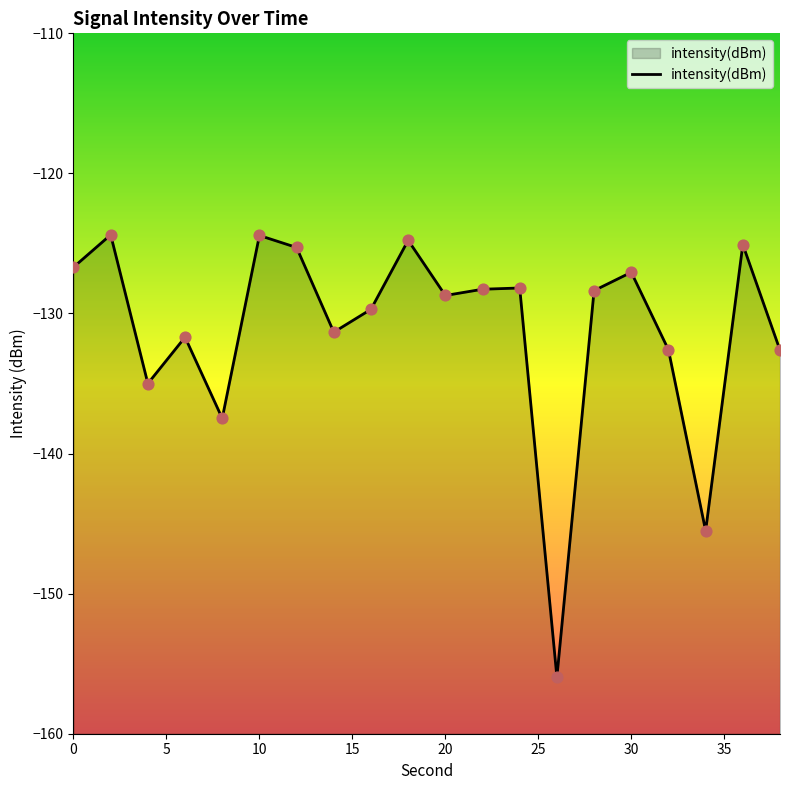

Between 14 and 36, which is larger?

36